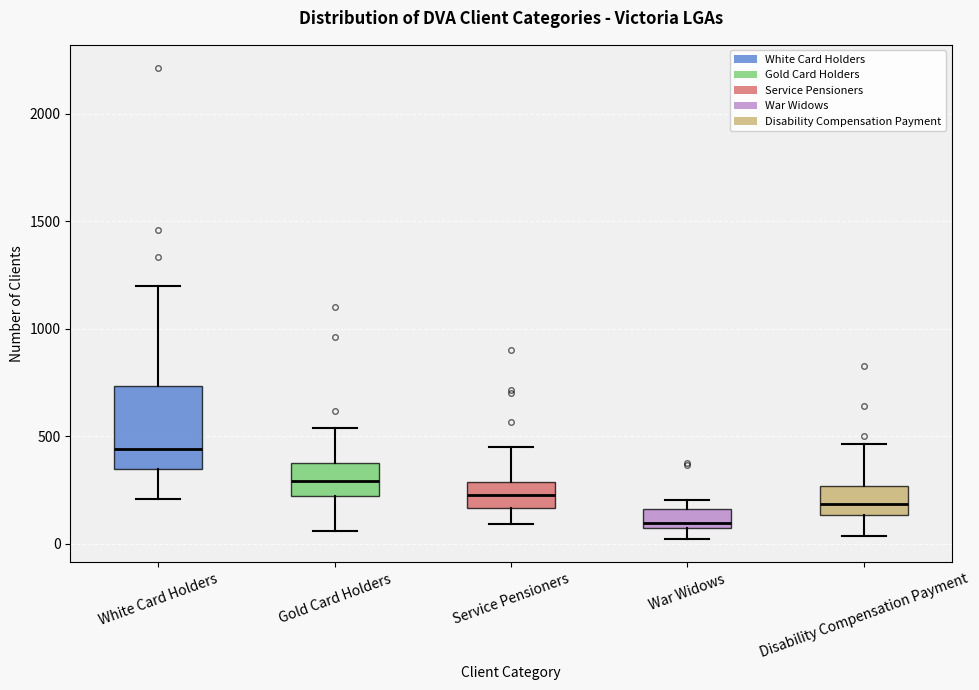

Which box has the lowest median line?

War Widows